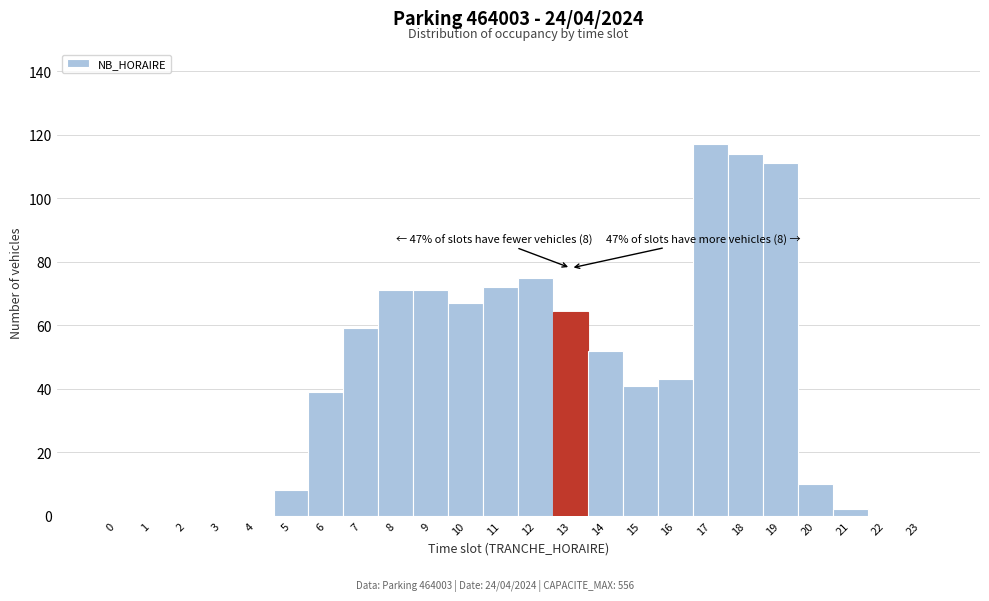

Which range on the x-axis has the tallest bar?

16.5 to 17.5